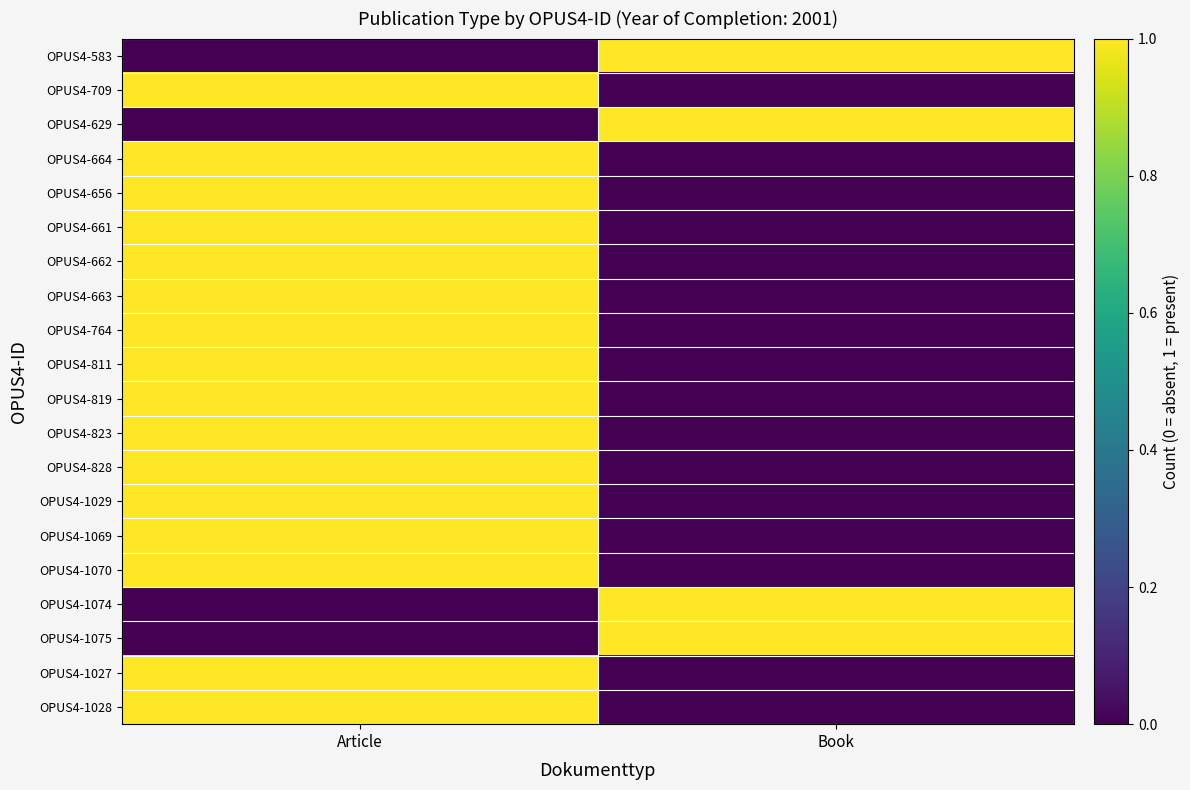

How many distinct data groups are displayed?

20